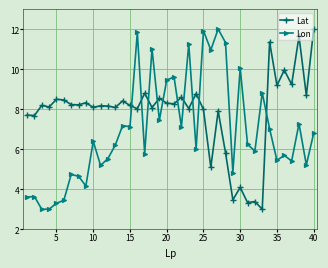

True or false: Lat has more than 1 interior local peaks.

True